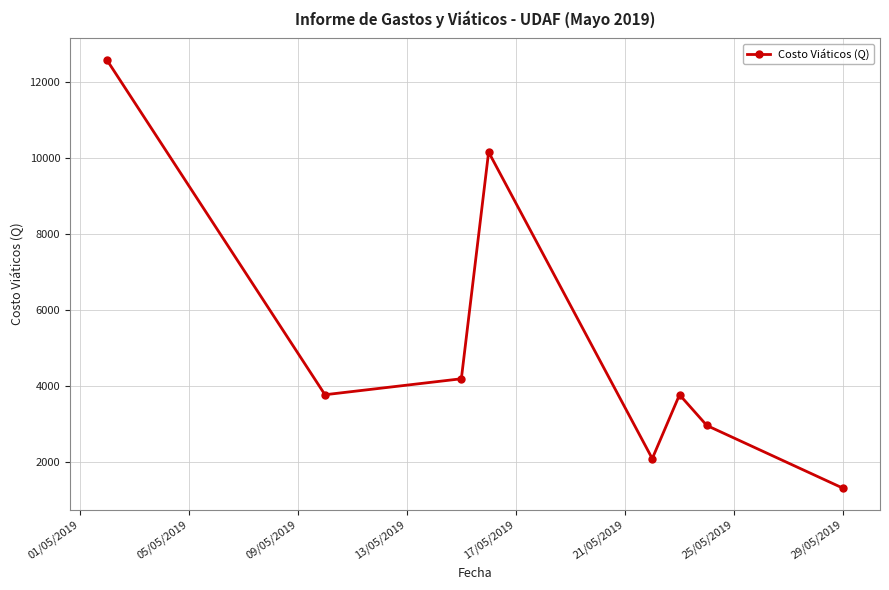

What is the maximum value shown in the chart?

12587.0